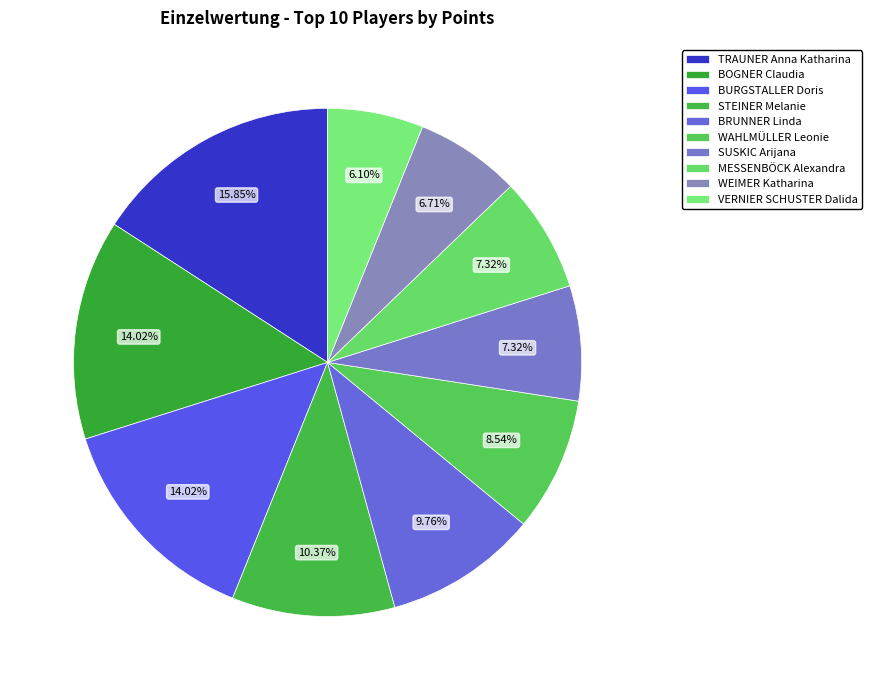

How many slices are in this pie chart?

10